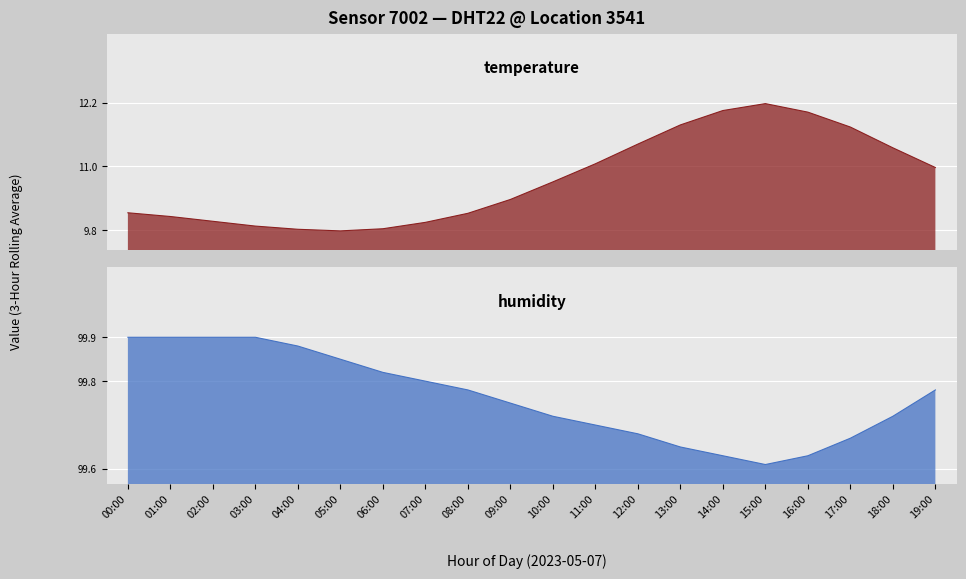

Which has a higher value, 09:00 or 02:00?

09:00